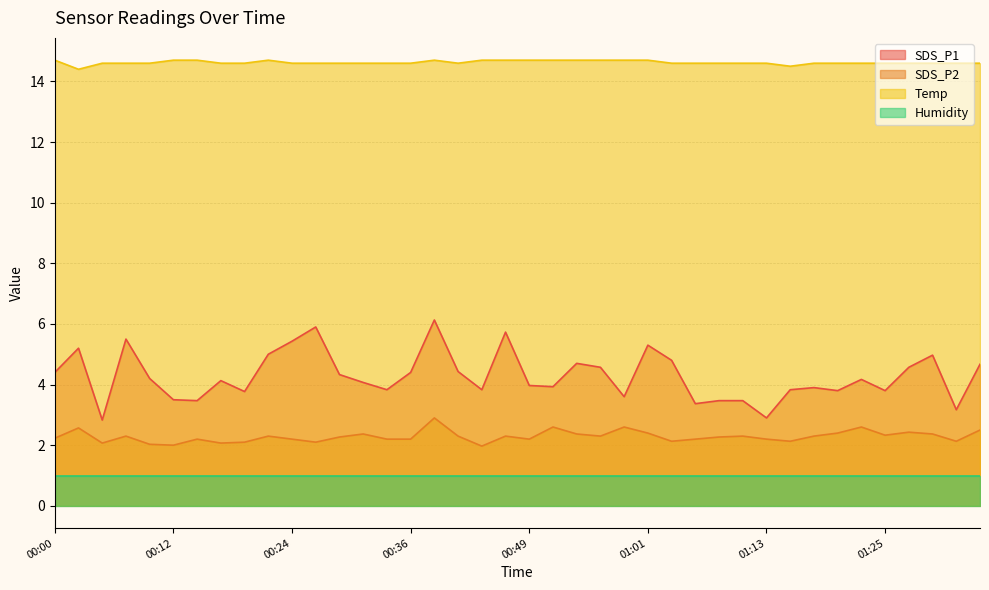

Between 00:39 and 01:35, which series saw the biggest shift?

SDS_P1